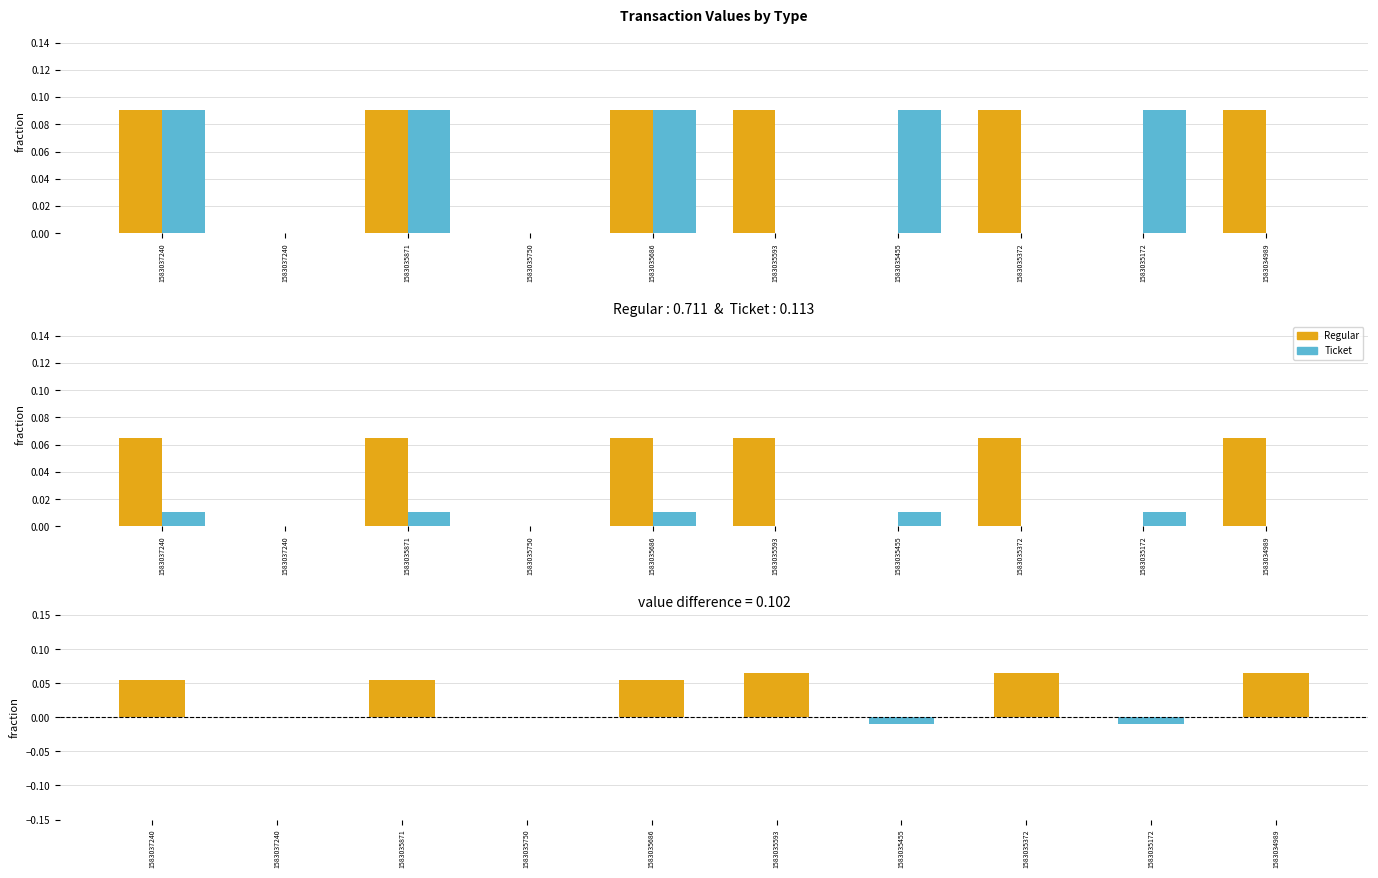

Reading right to left, what are all the values shown in this chart?

Regular: 0.1	0.0	0.1	0.0	0.1	0.1	0.0	0.1	0.0	0.1
Ticket: 0.0	0.0	0.0	0.0	0.0	0.0	0.0	0.0	0.0	0.0
difference: 0.1	-0.0	0.1	-0.0	0.1	0.1	0.0	0.1	0.0	0.1